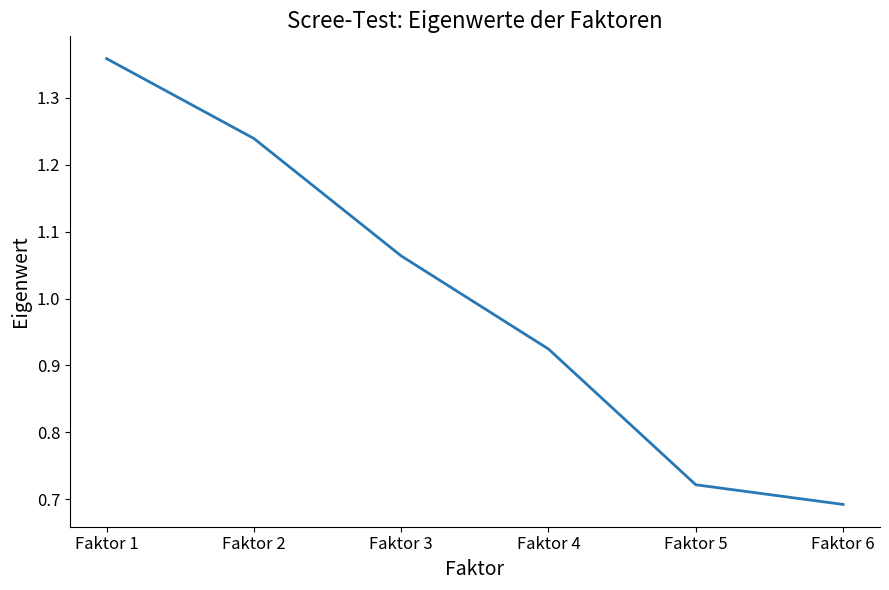

True or false: the data has more than 0 interior local peaks.

False